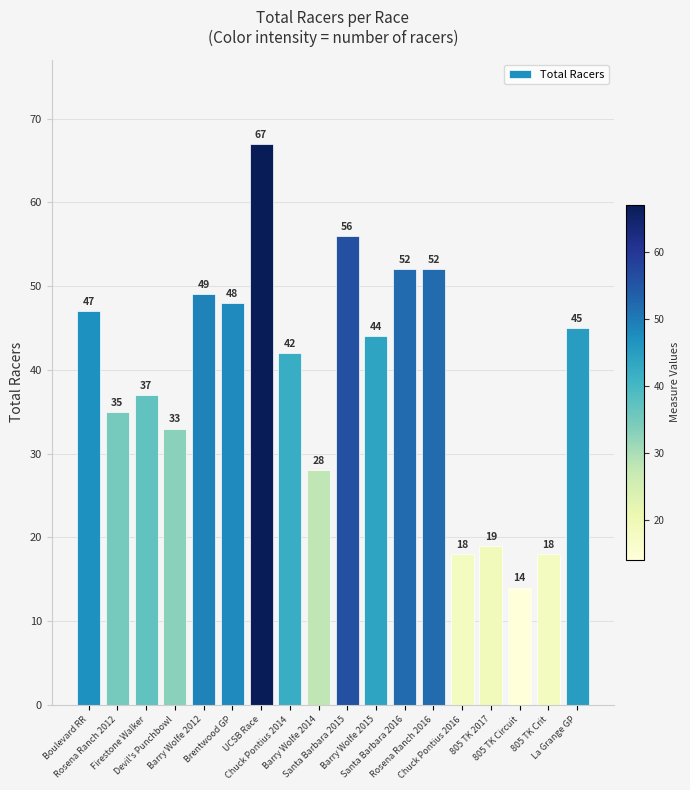

What is the change in value from Barry Wolfe 2012 to Brentwood GP?

-1